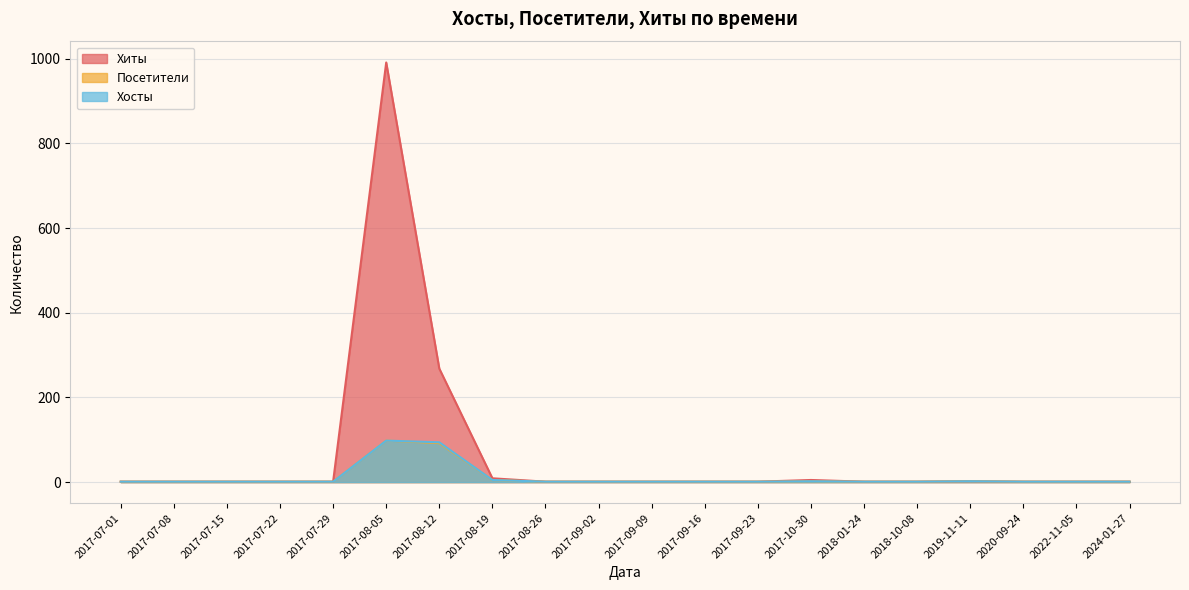

What position from the left is 2017-09-16?

12